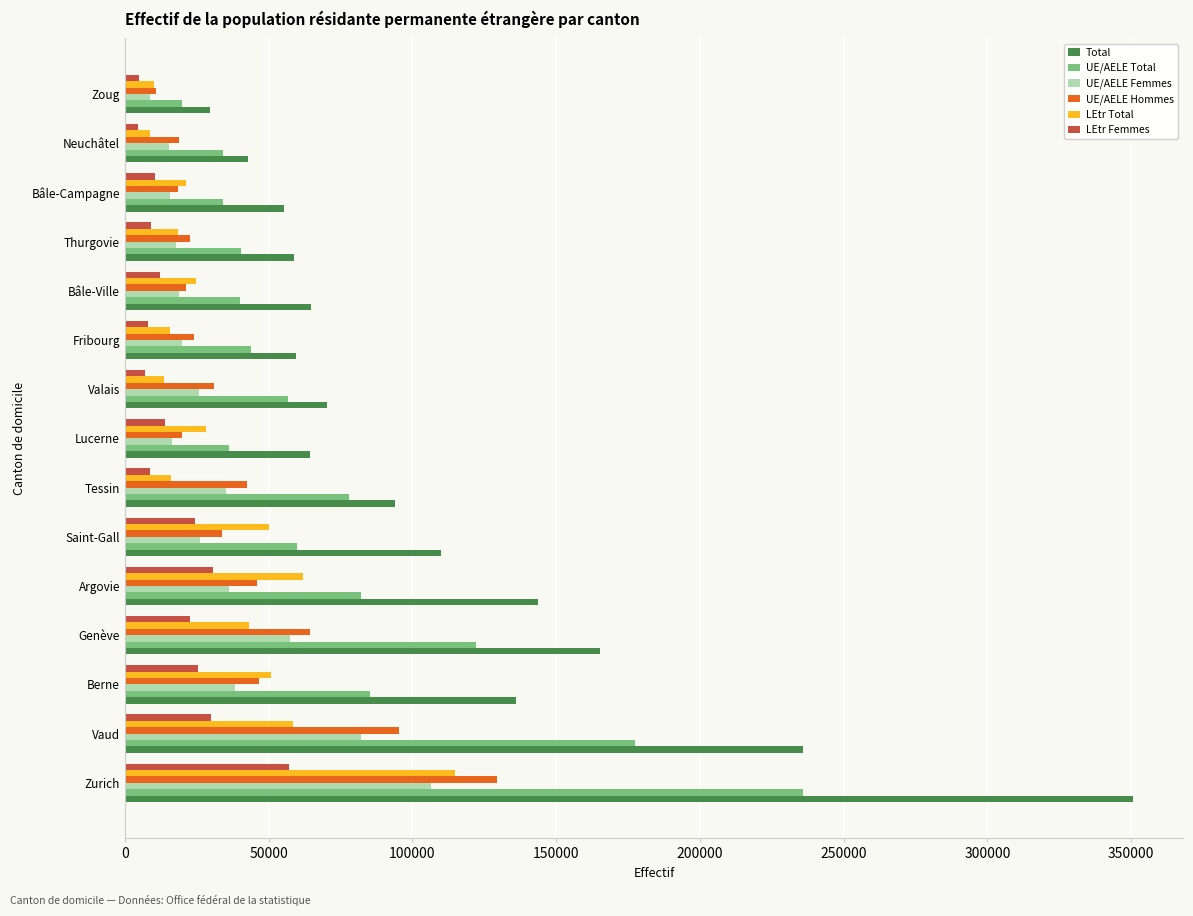

List the series in order of their peak value, lowest first.

LEtr Femmes, UE/AELE Femmes, LEtr Total, UE/AELE Hommes, UE/AELE Total, Total